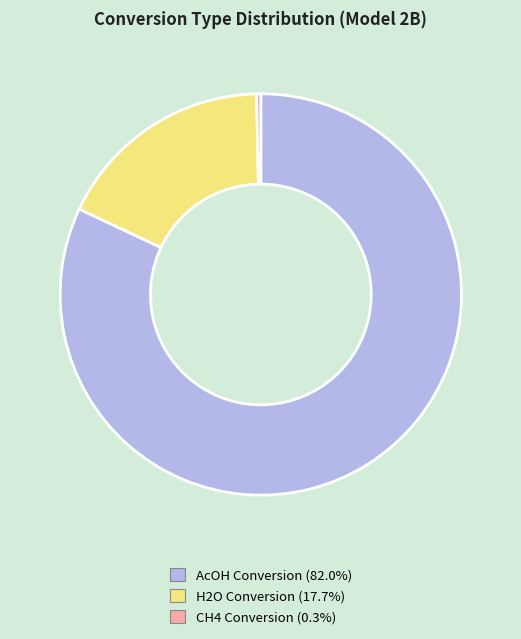

Between CH4 and H2O, which is larger?

H2O